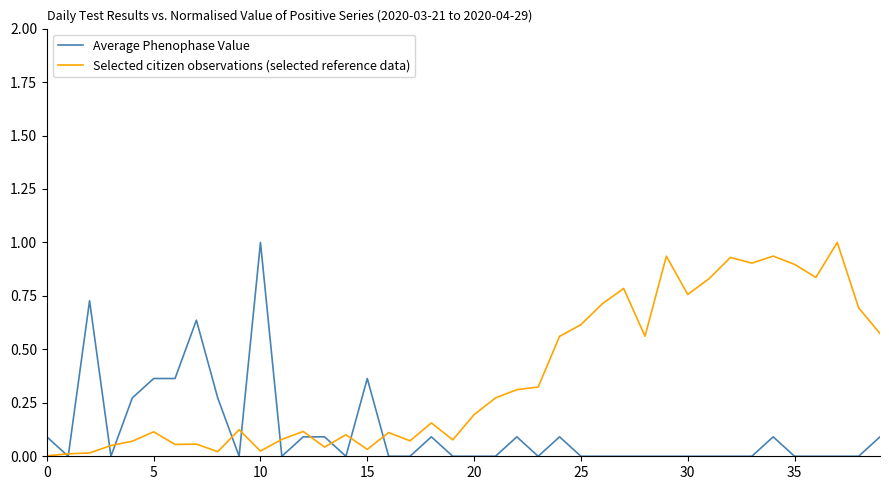

Rank the series by their average value, from highest to lowest.

Selected citizen observations (selected reference data), Average Phenophase Value